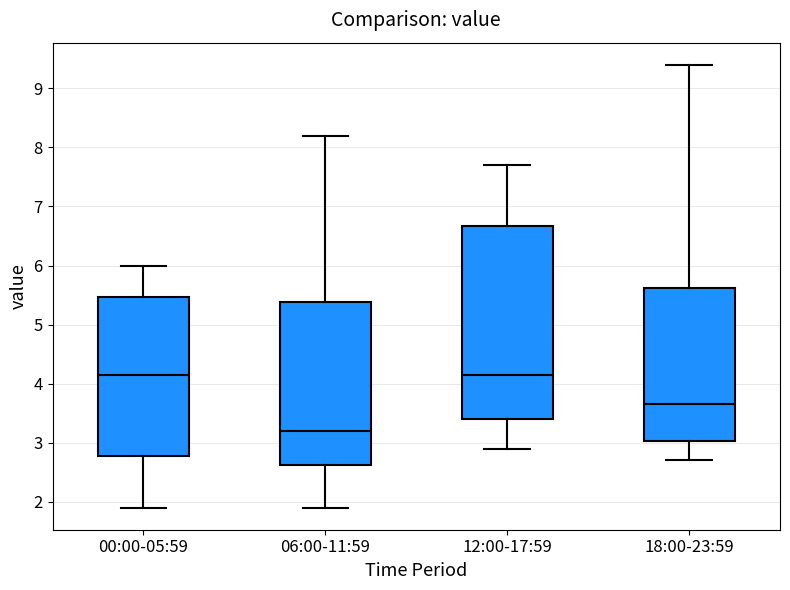

Where does the median line of the box for 06:00-11:59 sit on the y-axis? The values are not printed on the chart, so give them approximately, as read against the axis.

3.2